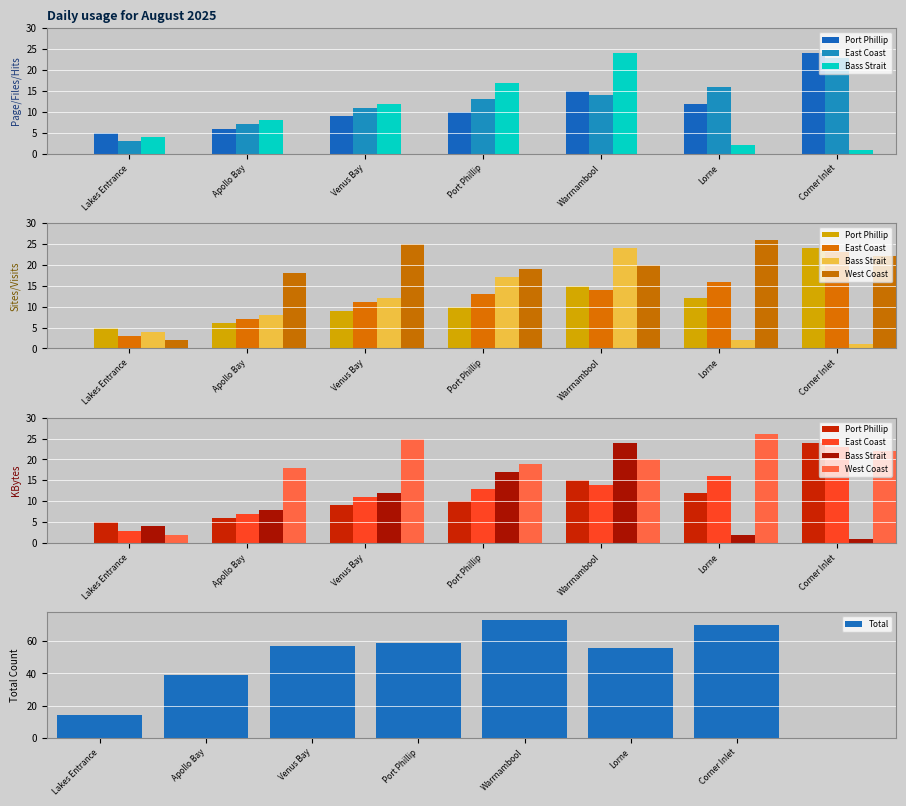

Which series has the widest spread of values?

Total